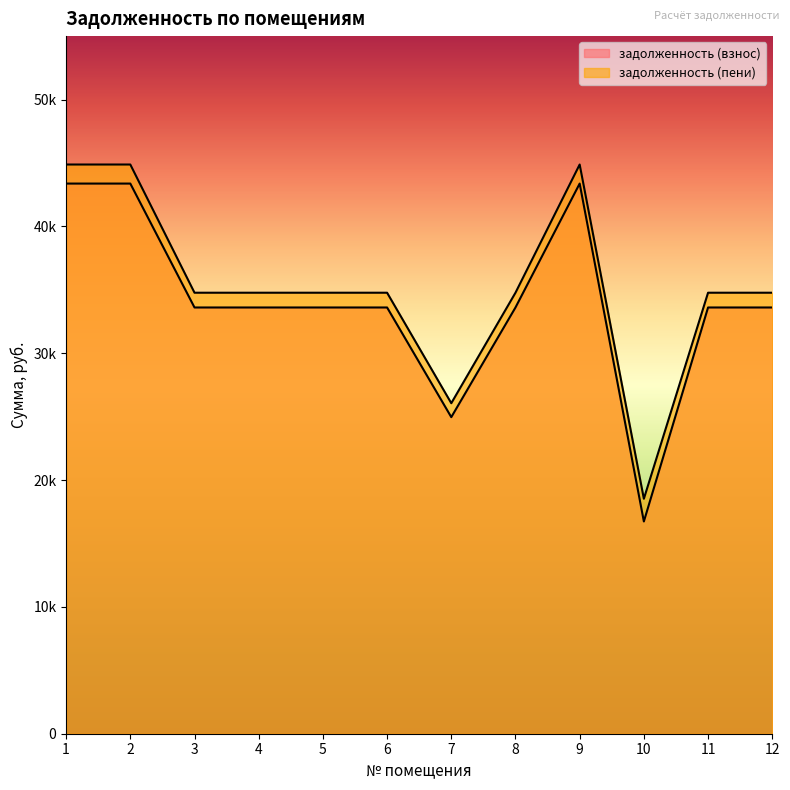

What is the value of the задолженность (пени) point at the 8th from the left?

34768.8